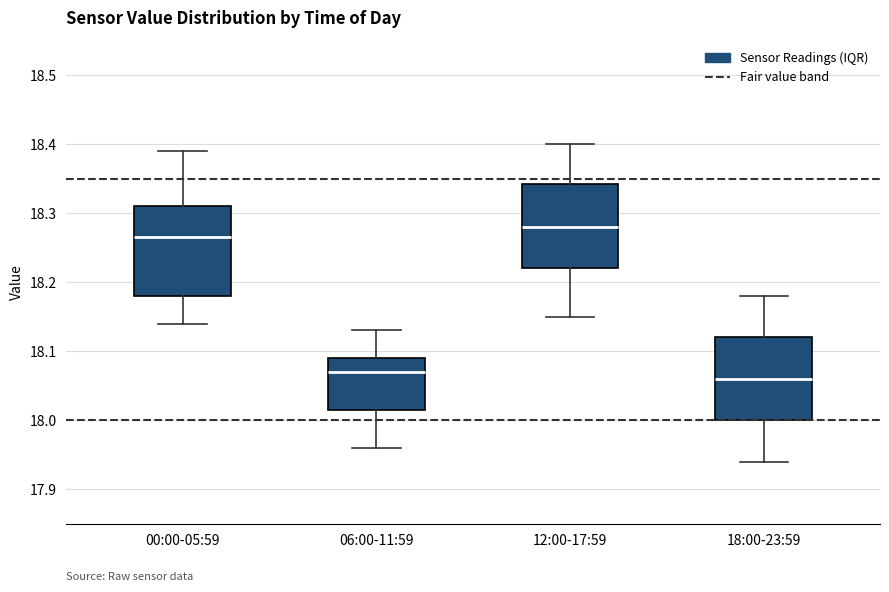

Where is the upper edge of the box for 06:00-11:59 on the y-axis? The values are not printed on the chart, so give them approximately, as read against the axis.

18.09